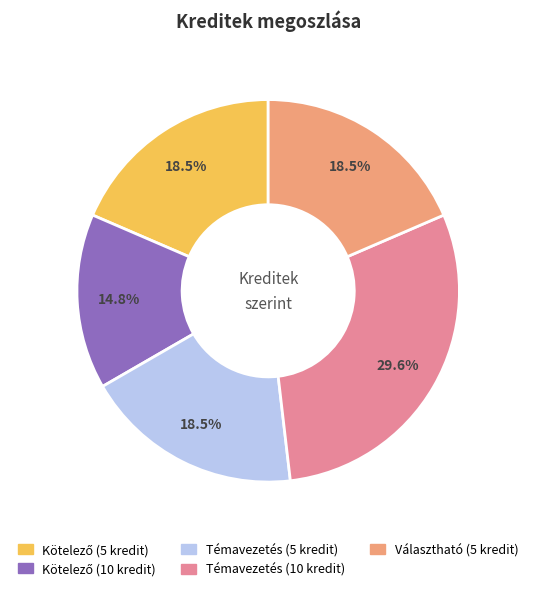

Is there a majority slice in this chart?

No